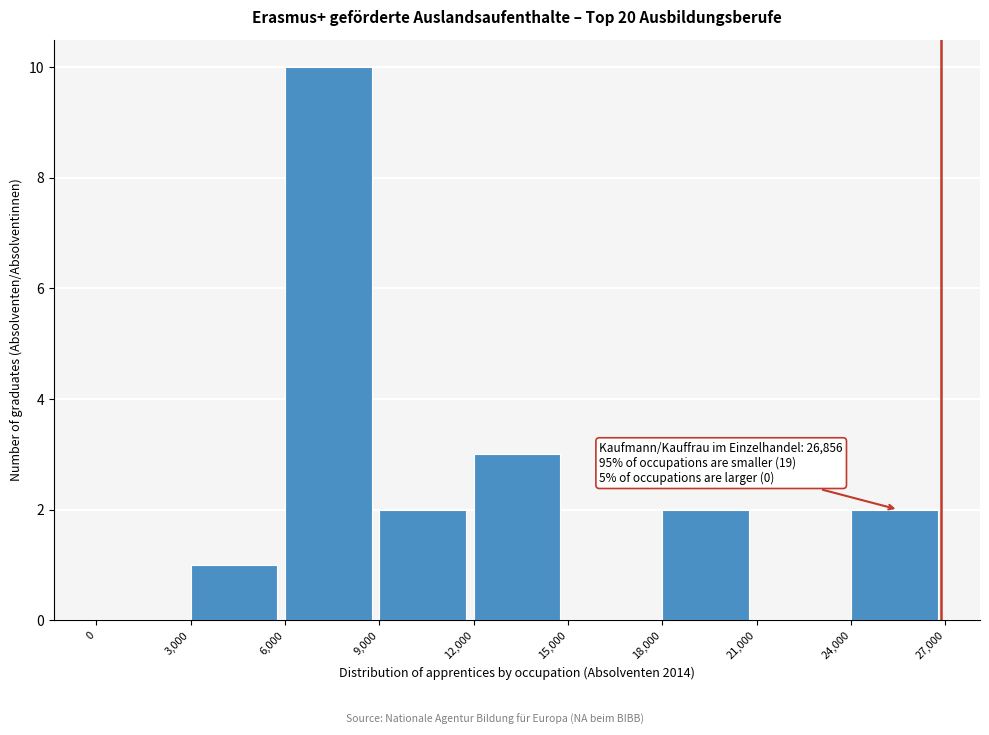

Which range on the x-axis has the tallest bar?

6,000 to 9,000